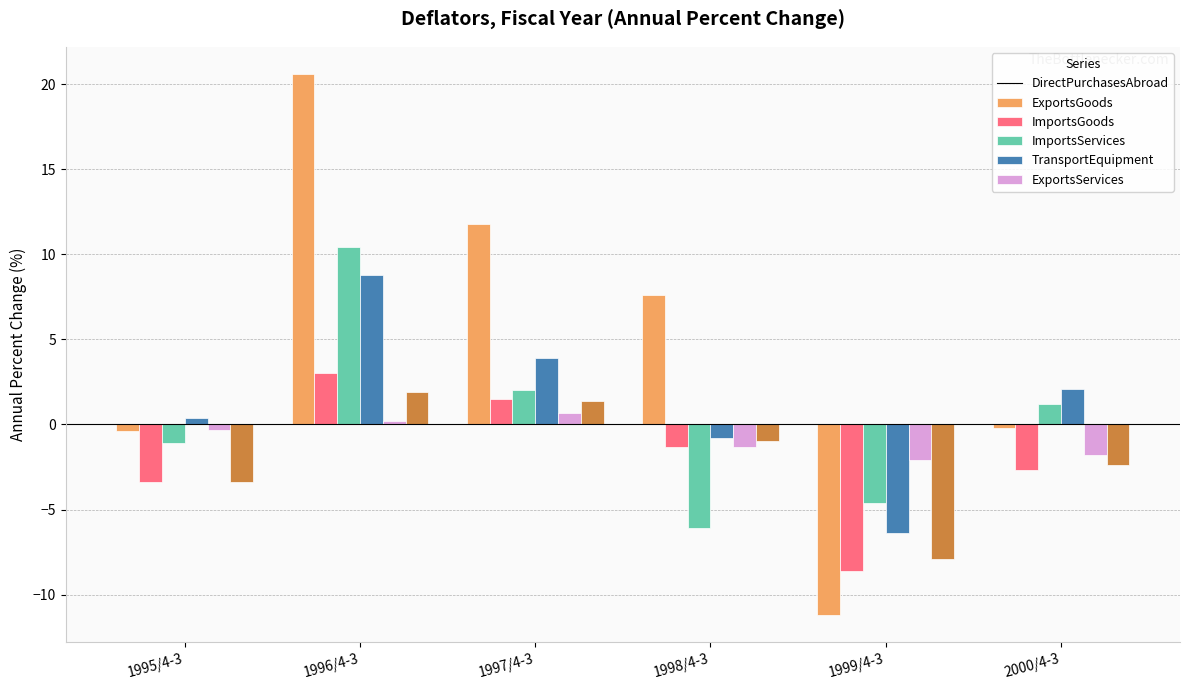

Which series changed the most between 1996/4-3 and 1998/4-3?

ImportsGoods